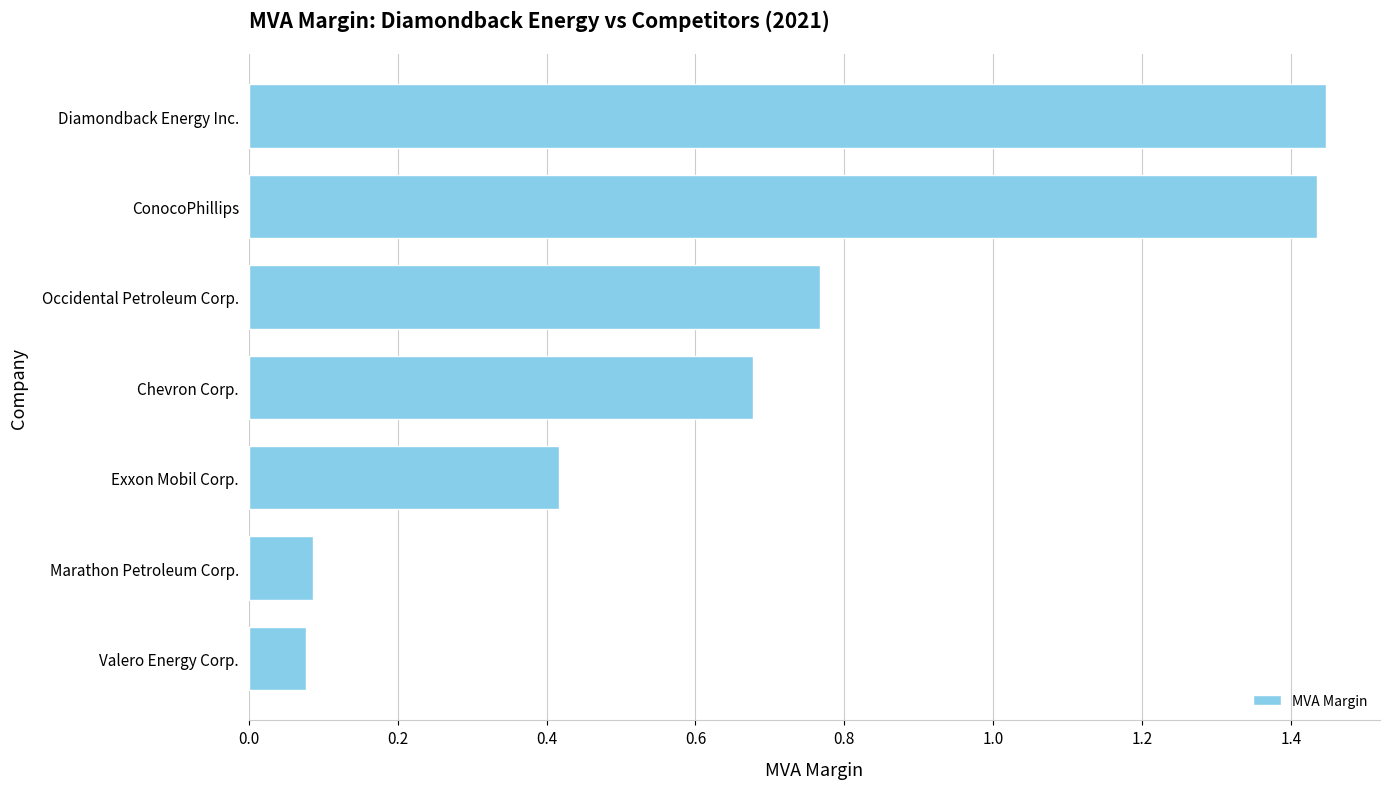

The value at Occidental Petroleum Corp. is 0.3. True or false?

False